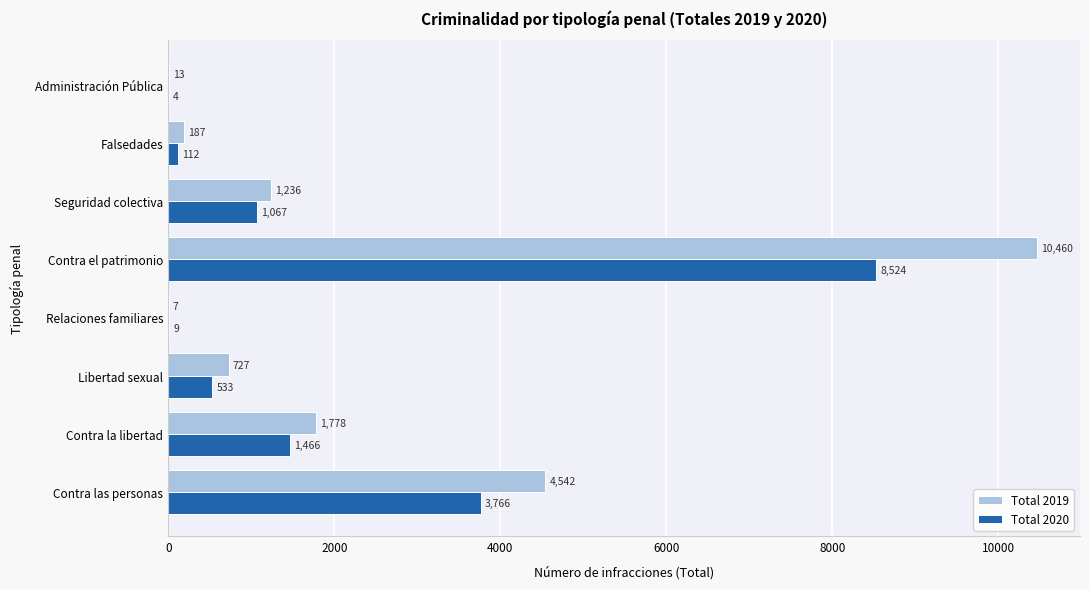

What is the maximum value shown in the chart?

10460